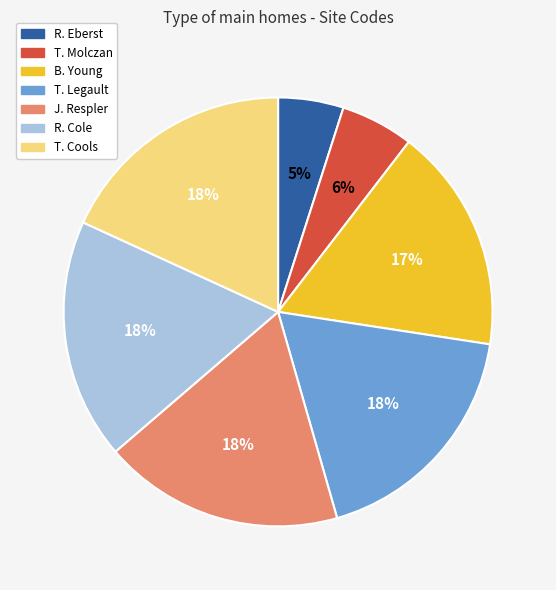

Is it true that T. Cools is 28% of the pie?

False